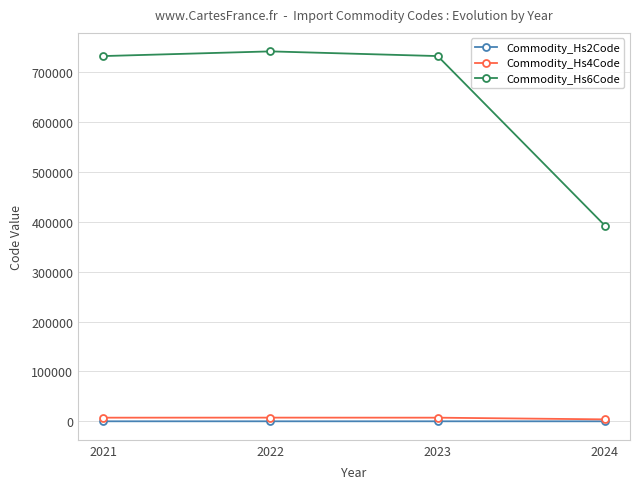

True or false: Commodity_Hs6Code has more than 1 points higher than both neighbors.

False